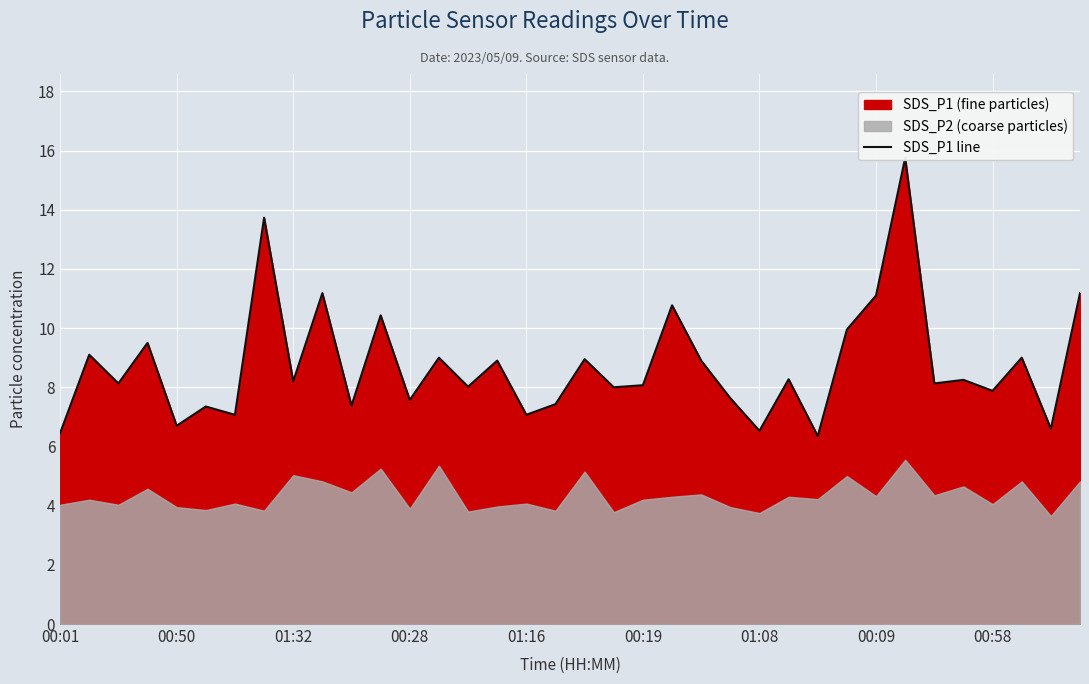

Reading left to right, what are all the values shown in this chart?

6.5	9.1	8.1	9.5	6.7	7.3	7.1	13.7	8.2	11.2	7.4	10.4	7.6	9.0	8.0	8.9	7.1	7.4	8.9	8.0	8.1	10.8	8.9	7.6	6.5	8.3	6.3	9.9	11.1	15.8	8.1	8.2	7.9	9.0	6.6	11.2